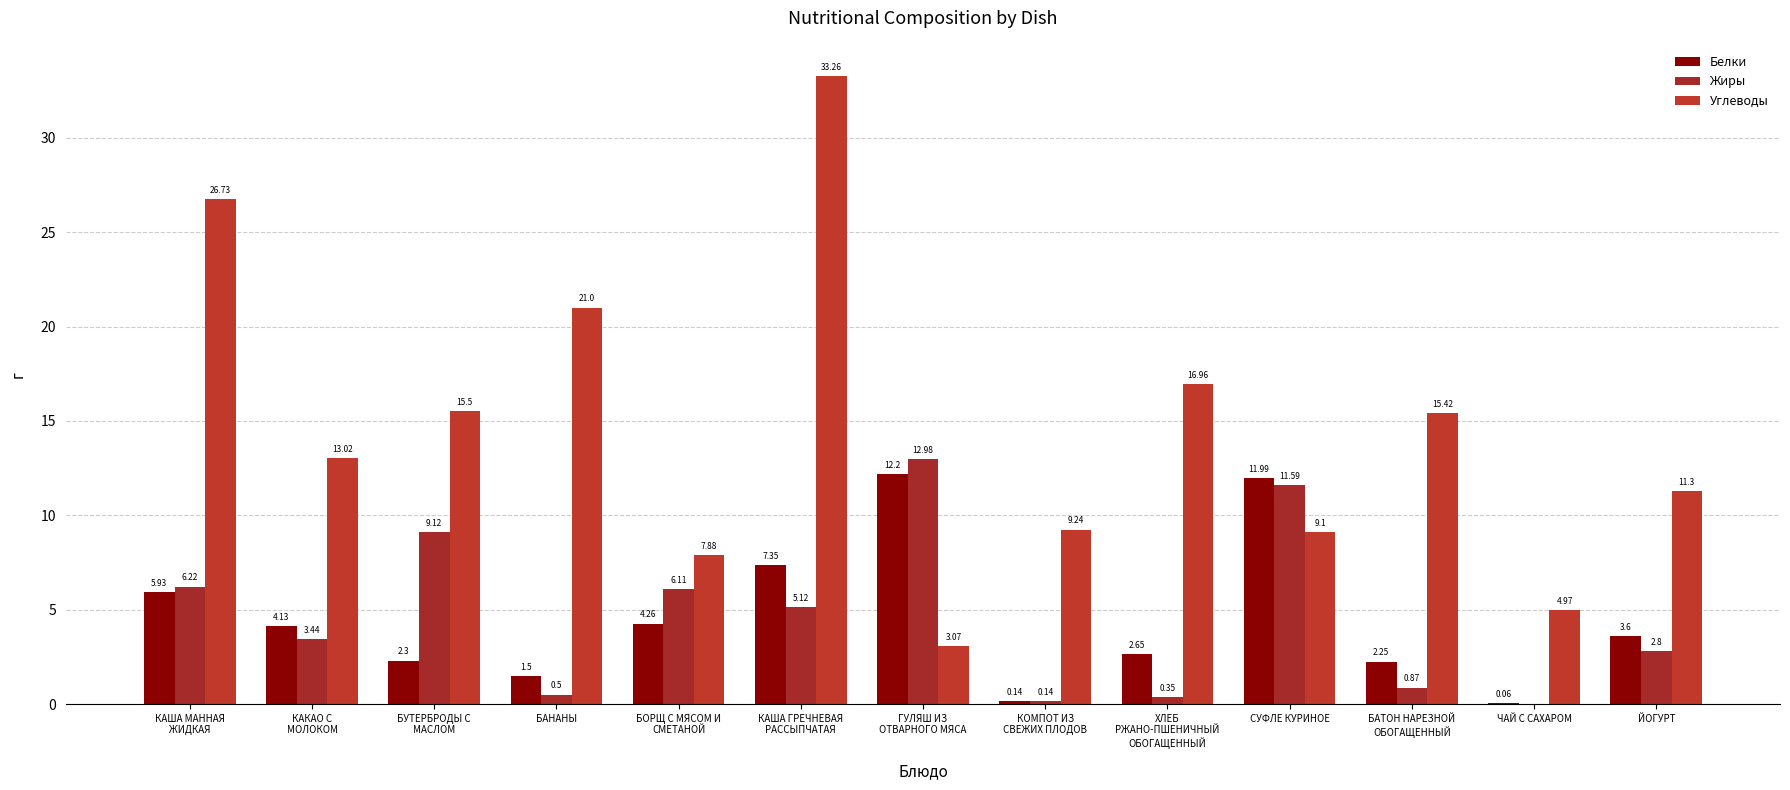

Reading left to right, extract all data points from this chart.

Белки: КАША МАННАЯ
ЖИДКАЯ=5.9	КАКАО С
МОЛОКОМ=4.1	БУТЕРБРОДЫ С
МАСЛОМ=2.3	БАНАНЫ=1.5	БОРЩ С МЯСОМ И
СМЕТАНОЙ=4.3	КАША ГРЕЧНЕВАЯ
РАССЫПЧАТАЯ=7.3	ГУЛЯШ ИЗ
ОТВАРНОГО МЯСА=12.2	КОМПОТ ИЗ
СВЕЖИХ ПЛОДОВ=0.1	ХЛЕБ
РЖАНО-ПШЕНИЧНЫЙ
ОБОГАЩЕННЫЙ=2.6	СУФЛЕ КУРИНОЕ=12.0	БАТОН НАРЕЗНОЙ
ОБОГАЩЕННЫЙ=2.2	ЧАЙ С САХАРОМ=0.1	ЙОГУРТ=3.6
Жиры: КАША МАННАЯ
ЖИДКАЯ=6.2	КАКАО С
МОЛОКОМ=3.4	БУТЕРБРОДЫ С
МАСЛОМ=9.1	БАНАНЫ=0.5	БОРЩ С МЯСОМ И
СМЕТАНОЙ=6.1	КАША ГРЕЧНЕВАЯ
РАССЫПЧАТАЯ=5.1	ГУЛЯШ ИЗ
ОТВАРНОГО МЯСА=13.0	КОМПОТ ИЗ
СВЕЖИХ ПЛОДОВ=0.1	ХЛЕБ
РЖАНО-ПШЕНИЧНЫЙ
ОБОГАЩЕННЫЙ=0.3	СУФЛЕ КУРИНОЕ=11.6	БАТОН НАРЕЗНОЙ
ОБОГАЩЕННЫЙ=0.9	ЧАЙ С САХАРОМ=0.0	ЙОГУРТ=2.8
Углеводы: КАША МАННАЯ
ЖИДКАЯ=26.7	КАКАО С
МОЛОКОМ=13.0	БУТЕРБРОДЫ С
МАСЛОМ=15.5	БАНАНЫ=21.0	БОРЩ С МЯСОМ И
СМЕТАНОЙ=7.9	КАША ГРЕЧНЕВАЯ
РАССЫПЧАТАЯ=33.3	ГУЛЯШ ИЗ
ОТВАРНОГО МЯСА=3.1	КОМПОТ ИЗ
СВЕЖИХ ПЛОДОВ=9.2	ХЛЕБ
РЖАНО-ПШЕНИЧНЫЙ
ОБОГАЩЕННЫЙ=17.0	СУФЛЕ КУРИНОЕ=9.1	БАТОН НАРЕЗНОЙ
ОБОГАЩЕННЫЙ=15.4	ЧАЙ С САХАРОМ=5.0	ЙОГУРТ=11.3